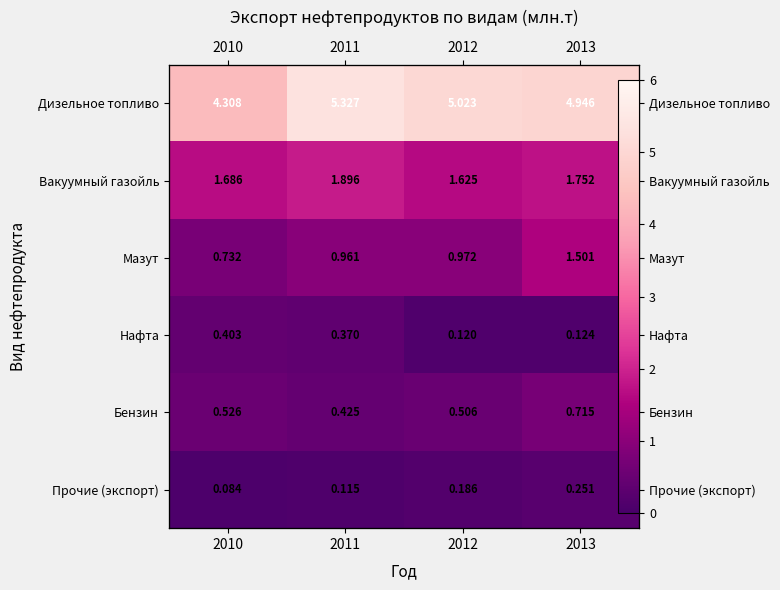

What is the maximum value shown in the chart?

5.3